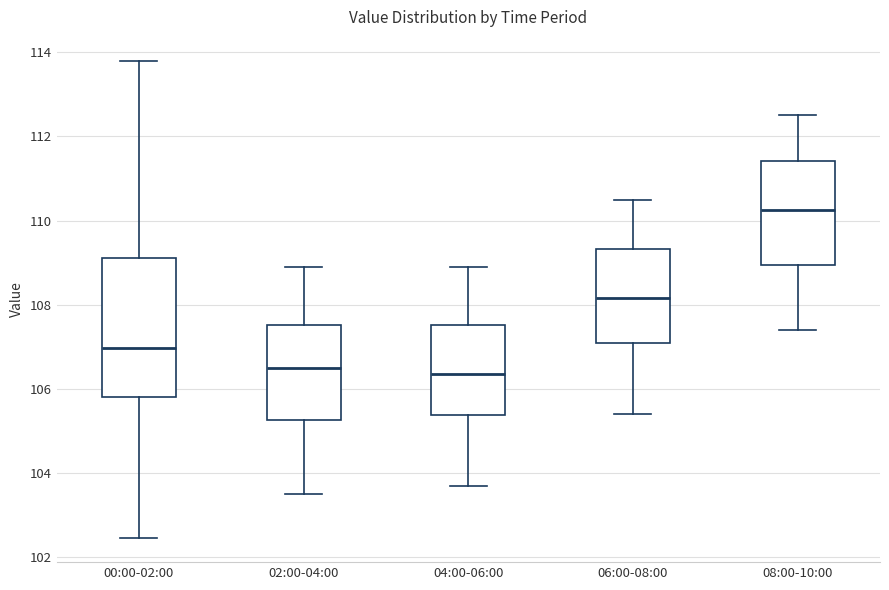

Reading left to right, transcribe this box plot: for each box, give where its median line is, the range the box spans, and where its two whiskers end, as read against the y-axis. The values are not printed on the chart, so give them approximately, as read against the axis.

00:00-02:00: median 107.0, box 105.8 to 109.2, whiskers 102.4 to 113.8
02:00-04:00: median 106.6, box 105.2 to 107.6, whiskers 103.6 to 109.0
04:00-06:00: median 106.4, box 105.4 to 107.6, whiskers 103.8 to 109.0
06:00-08:00: median 108.2, box 107.2 to 109.4, whiskers 105.4 to 110.6
08:00-10:00: median 110.2, box 109.0 to 111.4, whiskers 107.4 to 112.6